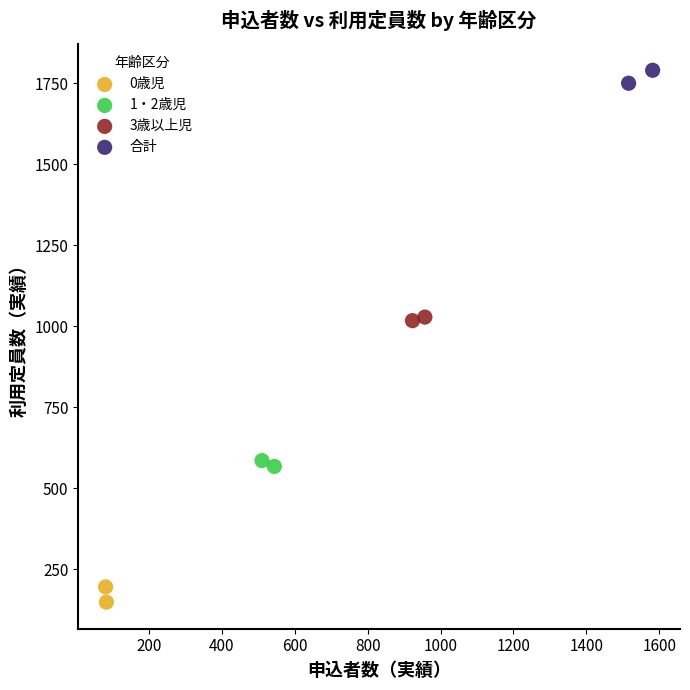

Which series contains the highest Y value?

合計